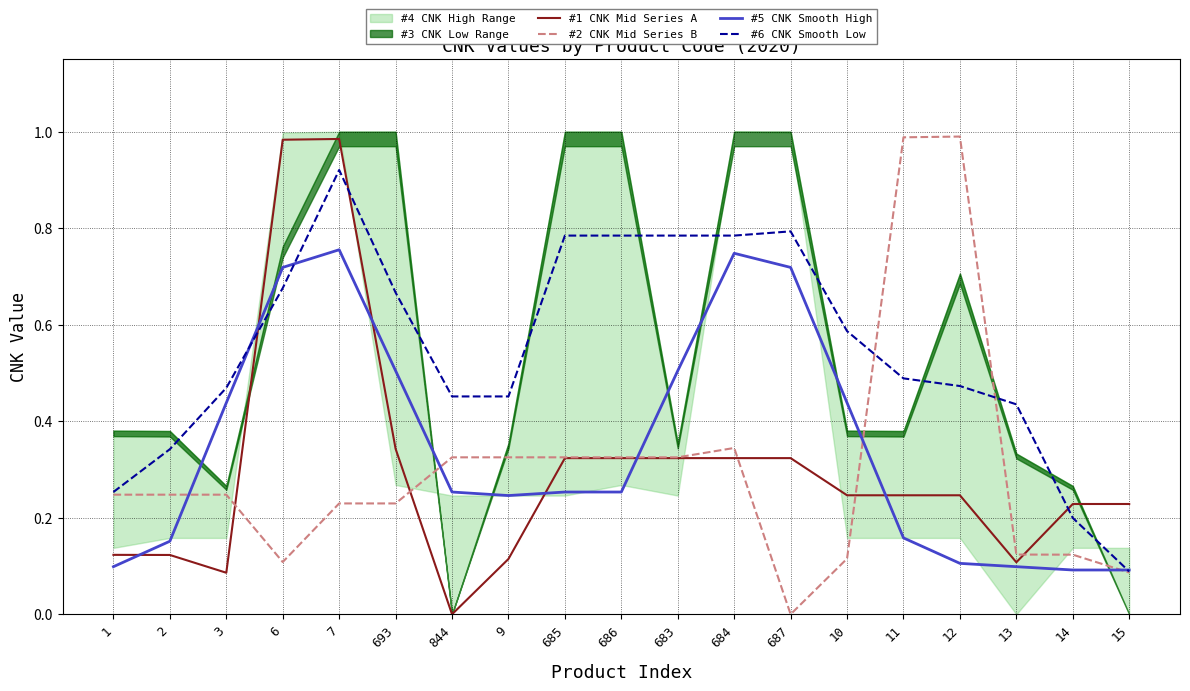

At how many categories does at least one series exceed 0?

19